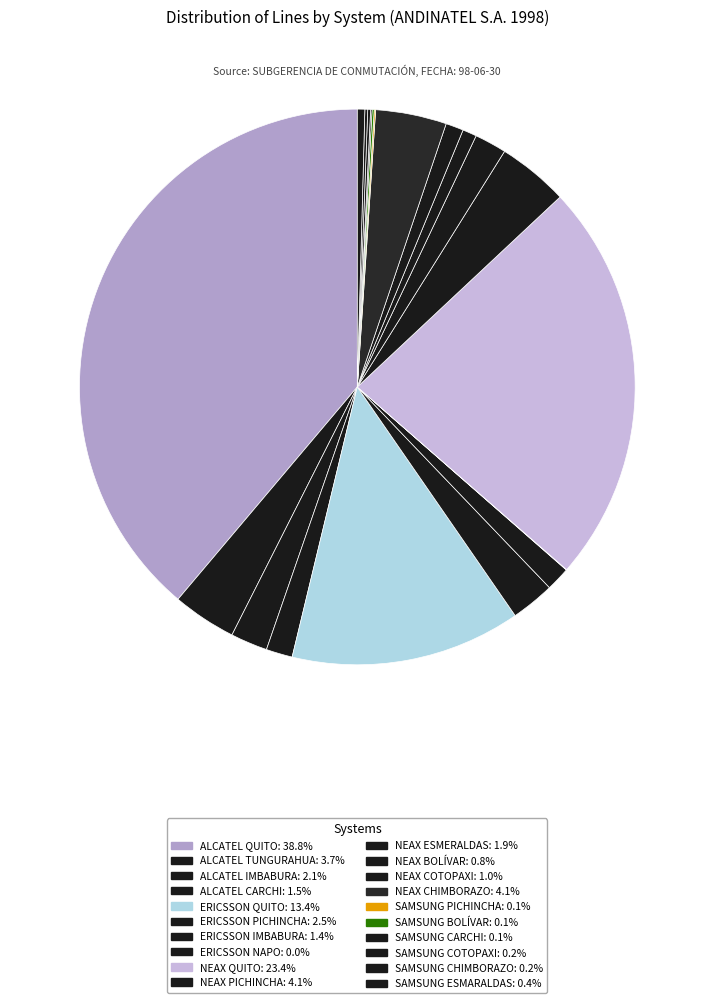

True or false: NEAX BOLÍVAR accounts for 11% of the total.

False